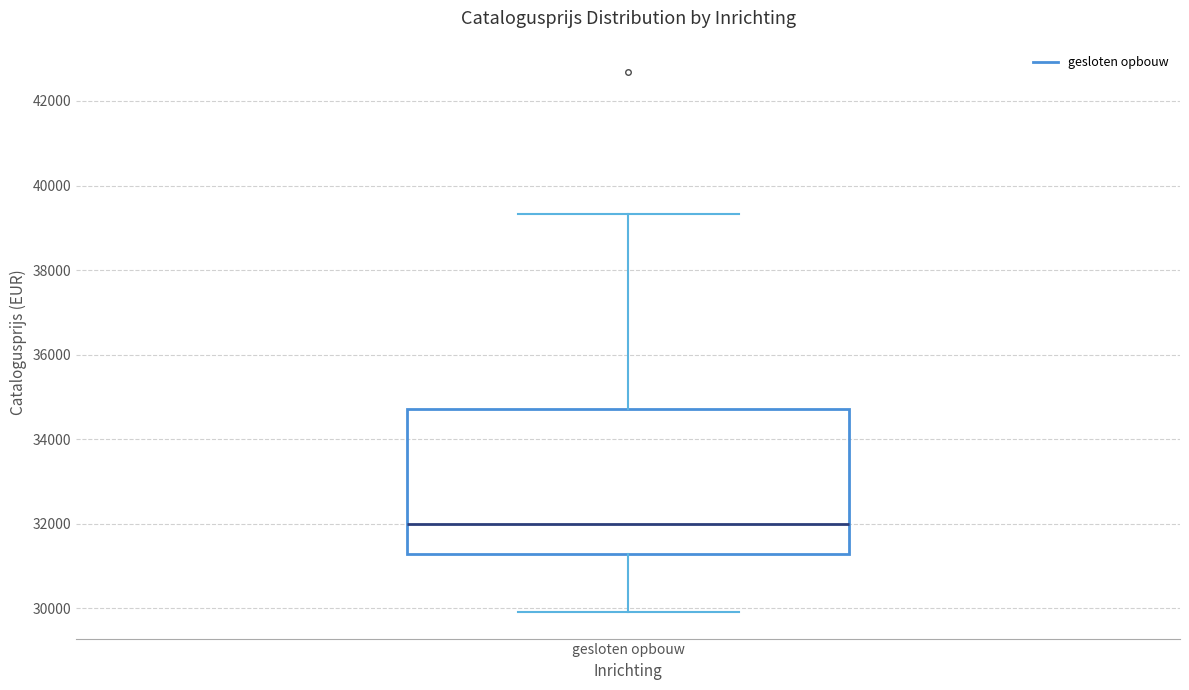

Transcribe this box plot: give where the median line is, the range the box spans, and where the two whiskers end, as read against the y-axis. The values are not printed on the chart, so give them approximately, as read against the axis.

median 32000, box 31200 to 34800, whiskers 30000 to 39400